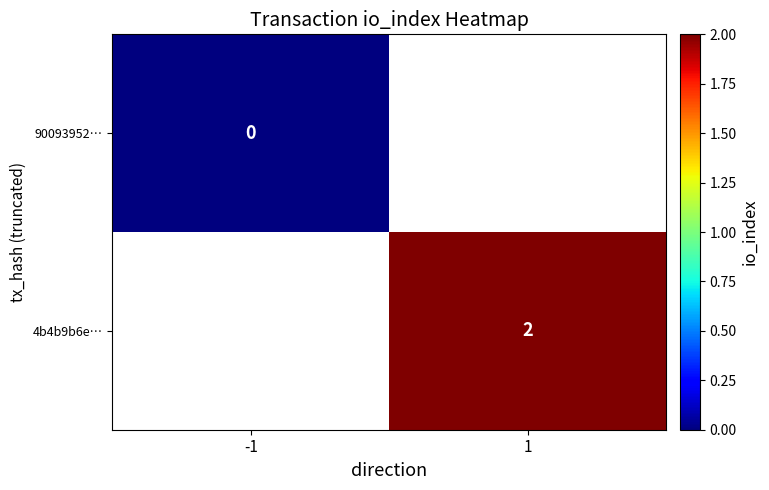

Is the value of 90093952… at -1 greater than the value of 4b4b9b6e… at 1?

No